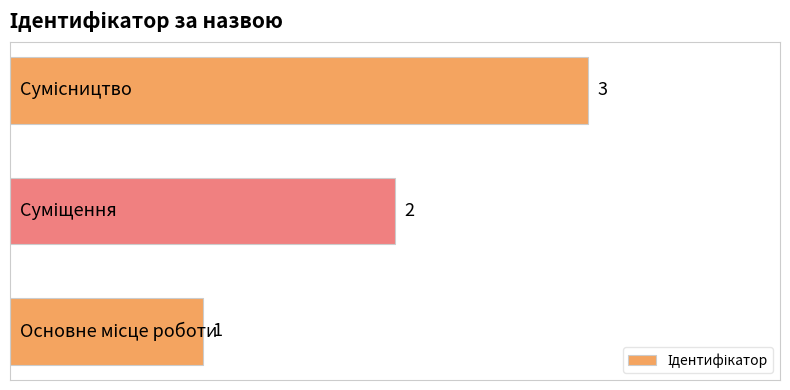

What is the sum of all values?

6